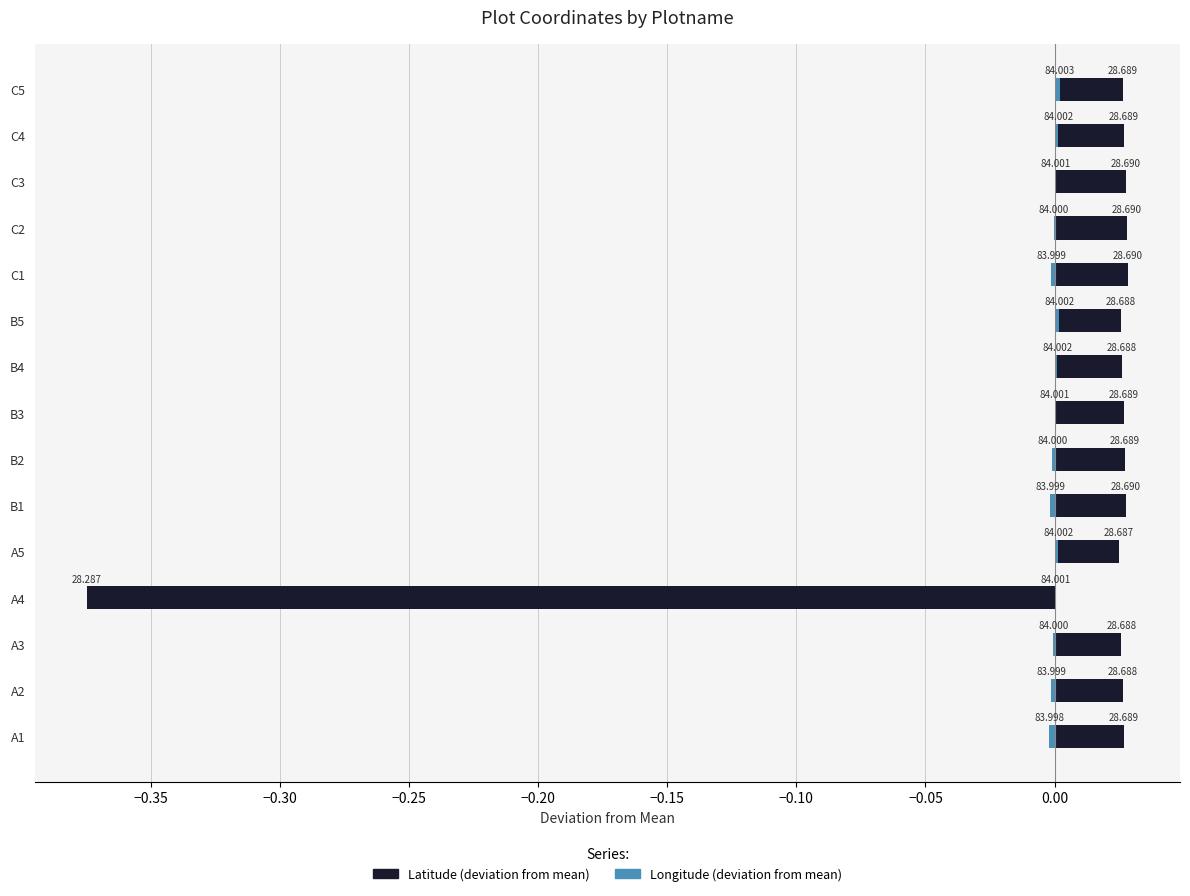

Rank the series by their maximum value, from lowest to highest.

Longitude (deviation from mean), Latitude (deviation from mean)